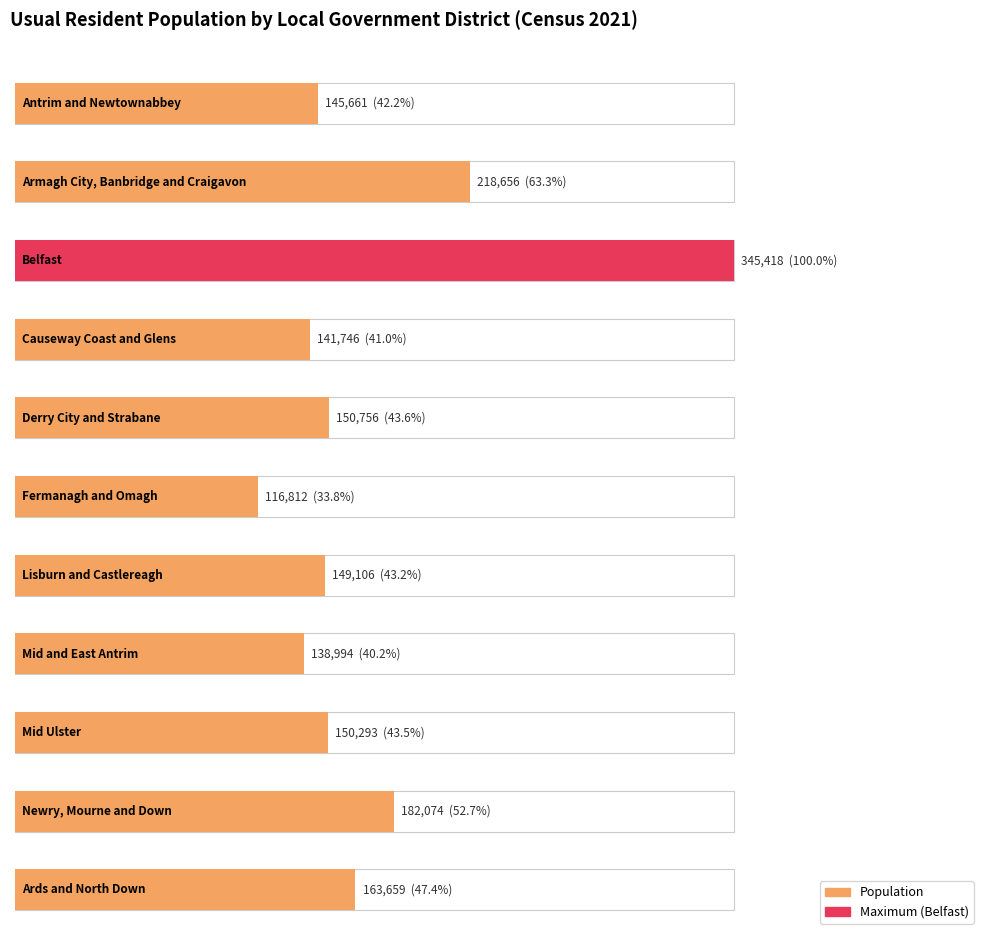

Does the chart contain stacked bars?

No